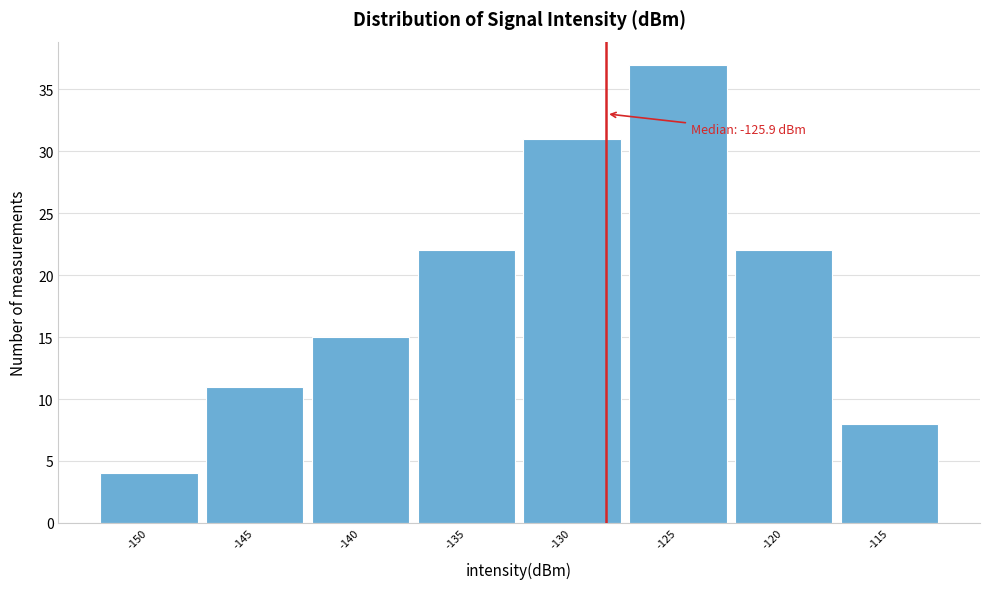

Reading left to right, transcribe all the data shown in this chart.

-150=4	-145=11	-140=15	-135=22	-130=31	-125=37	-120=22	-115=8